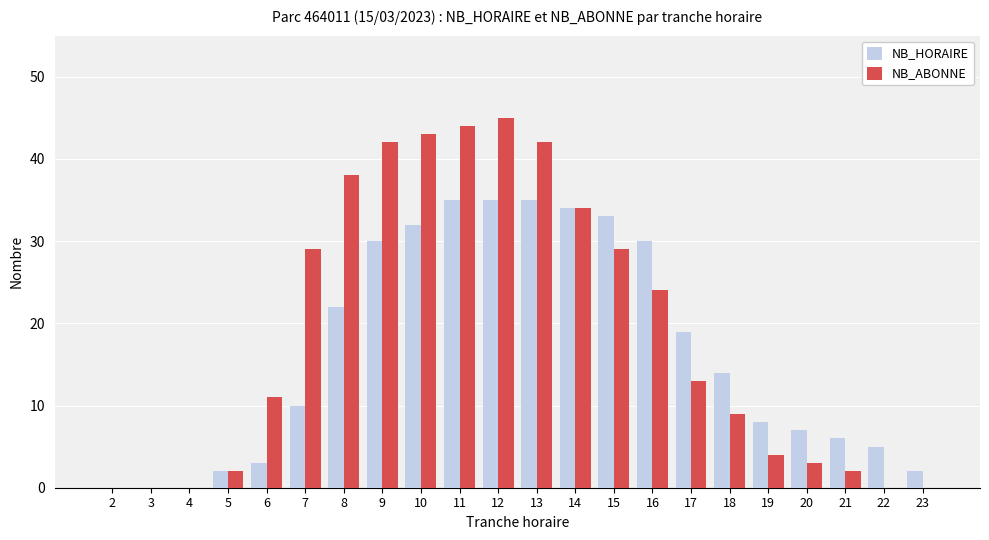

Is the value of NB_HORAIRE at 23 greater than the value of NB_ABONNE at 15?

No